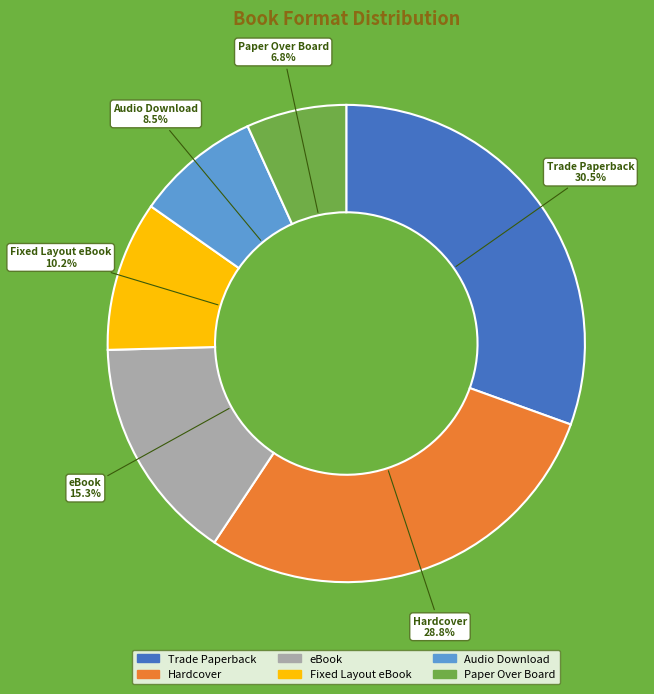

Is there a majority slice in this chart?

No